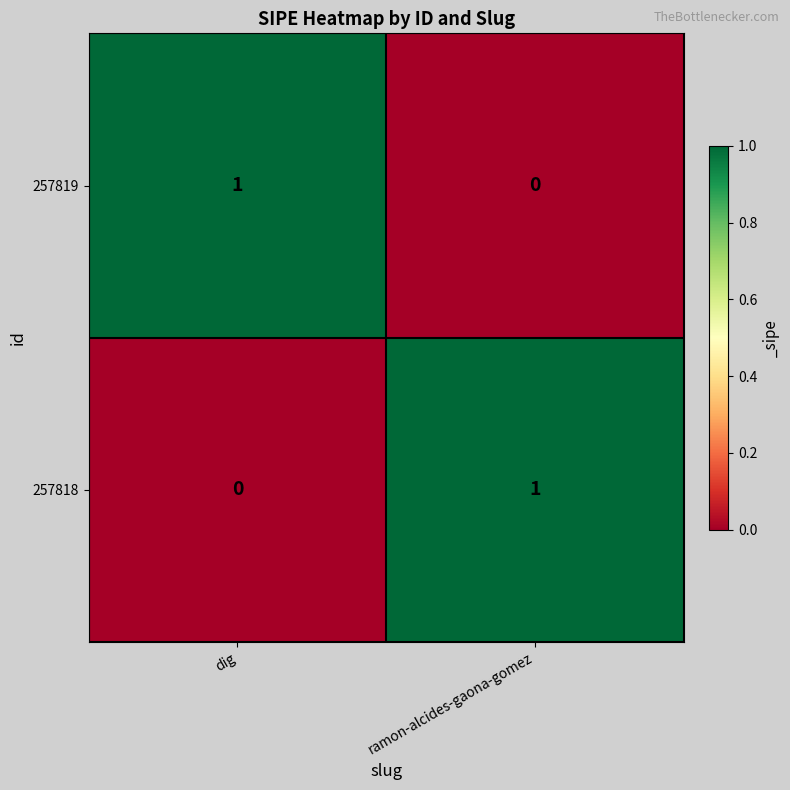

Is it true that 257819 equals 0 at ramon-alcides-gaona-gomez?

True